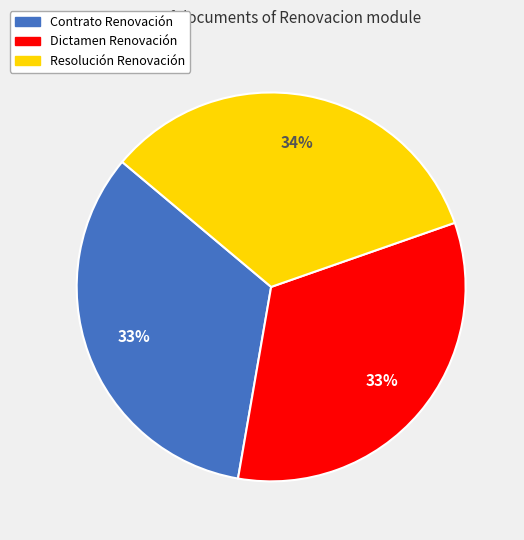

Does Contrato Renovación represent more than half of the total?

No